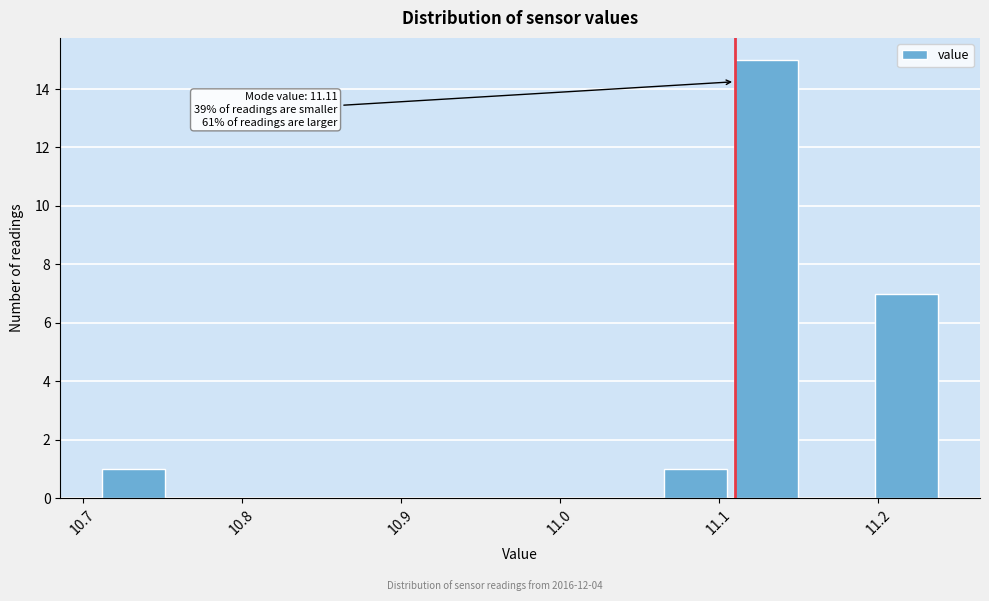

Which range on the x-axis has the tallest bar?

11.11 to 11.15